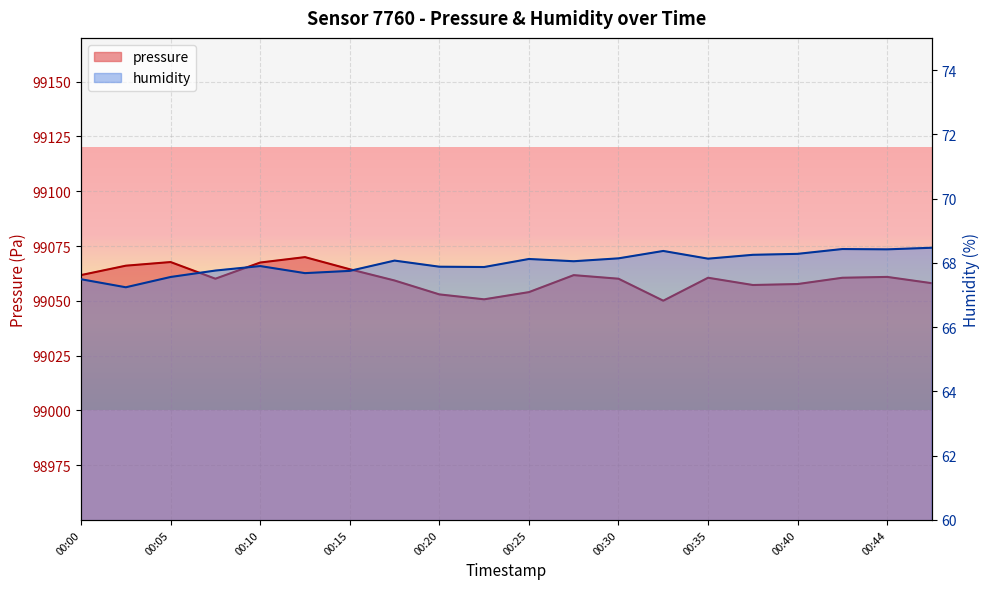

What is the difference between the highest and lowest values at 00:22?

98982.8